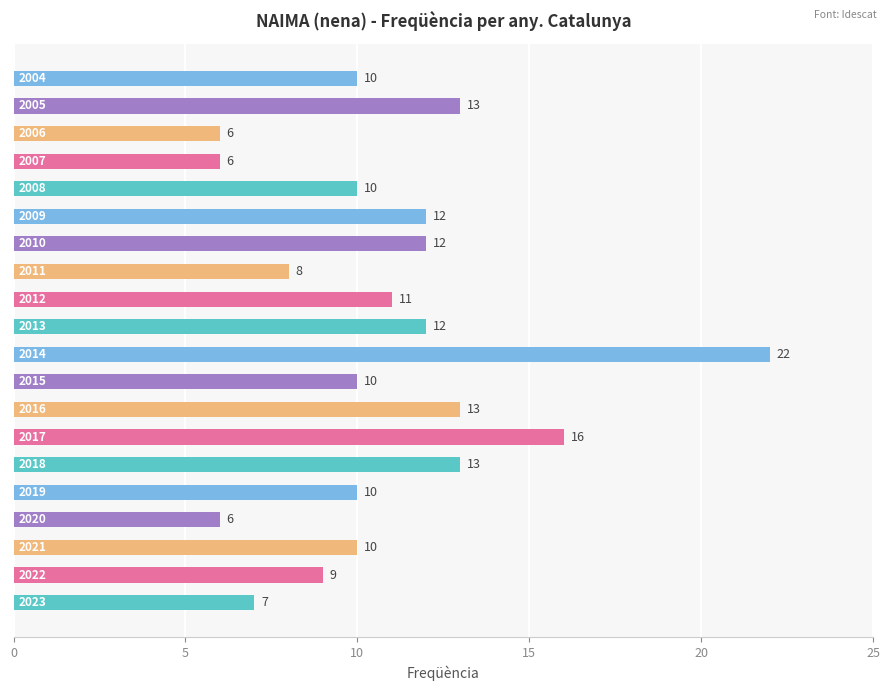

What is the maximum value shown in the chart?

22